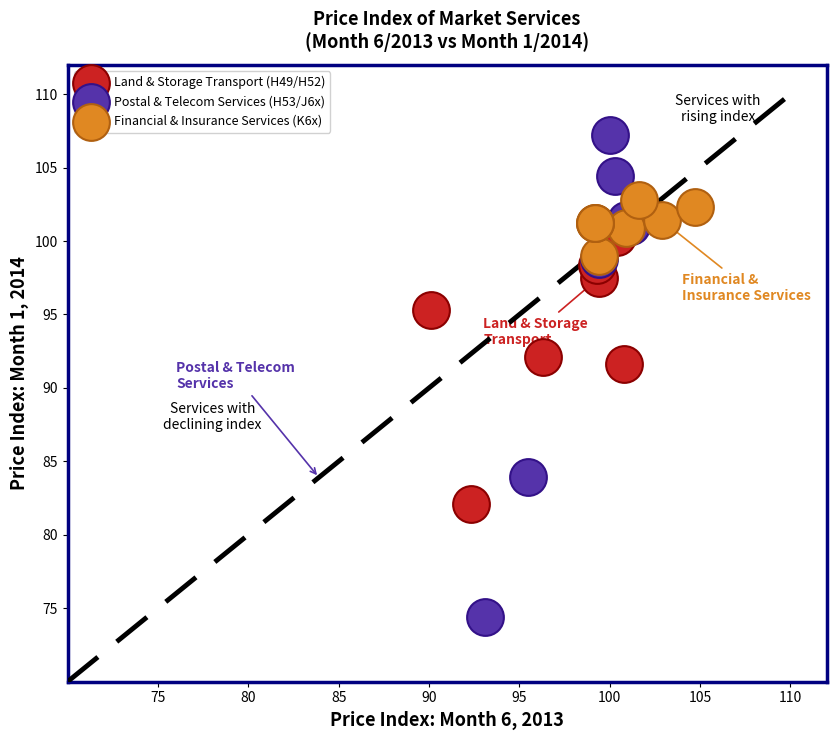

Which series reaches the maximum Y coordinate?

Postal & Telecom Services (H53/J6x)